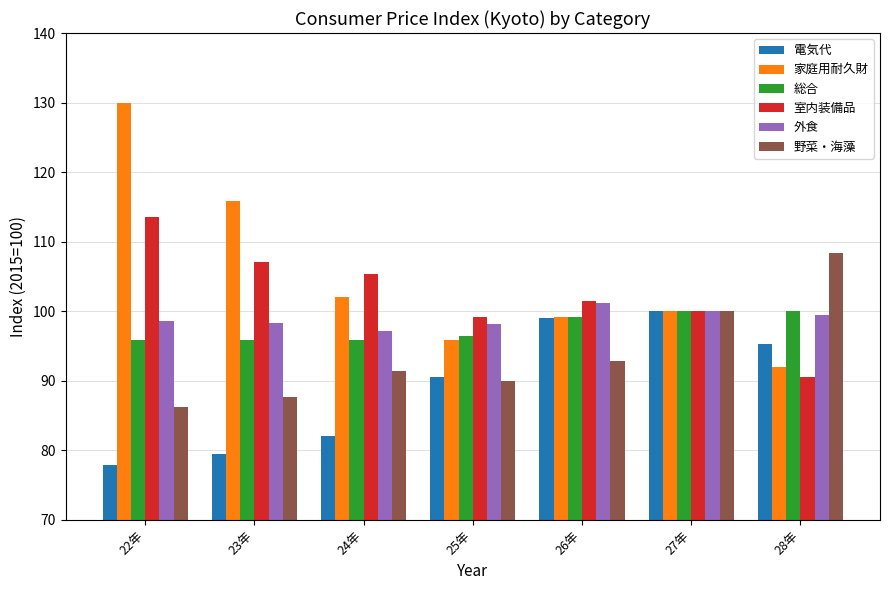

The value of 家庭用耐久財 at 22年 is 129.9. True or false?

True